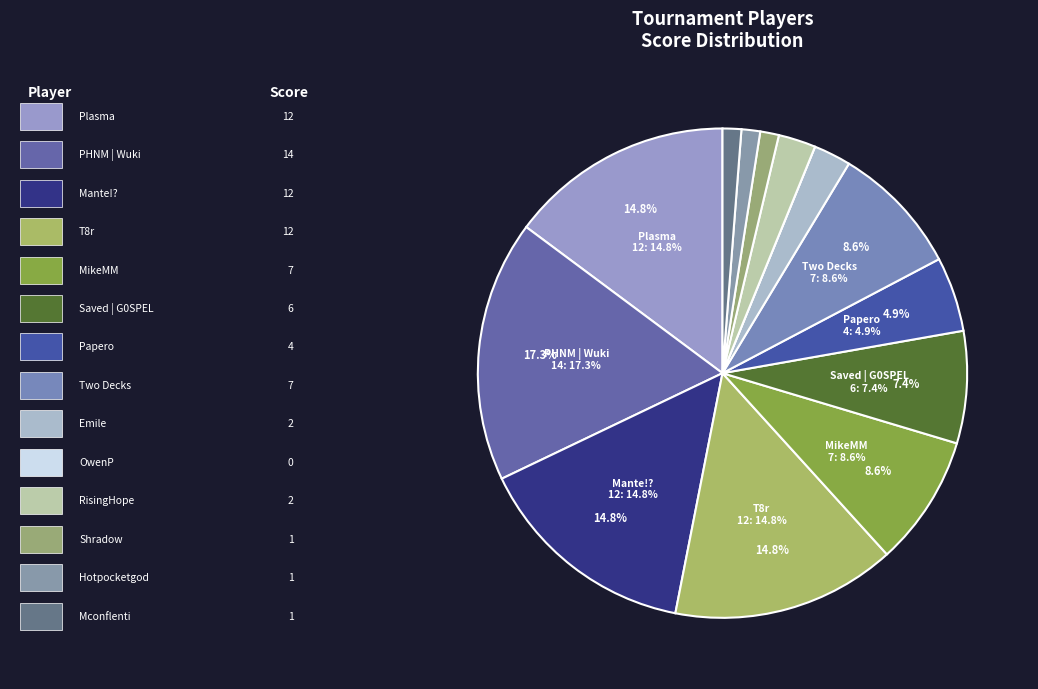

What percentage do Papero and Saved | G0SPEL together represent?

12.3%